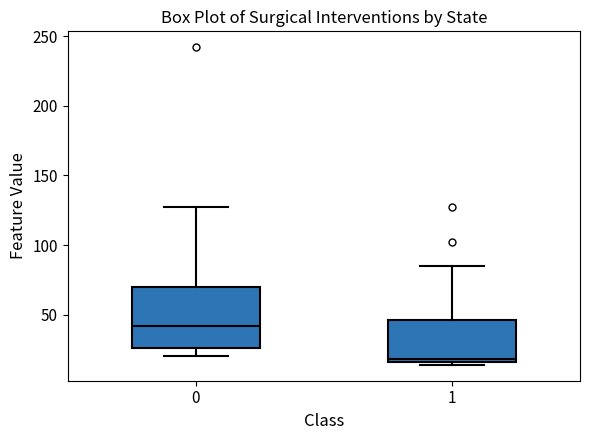

Reading left to right, transcribe this box plot: for each box, give where its median line is, the range the box spans, and where its two whiskers end, as read against the y-axis. The values are not printed on the chart, so give them approximately, as read against the axis.

0: median 40, box 25 to 70, whiskers 20 to 125
1: median 20, box 15 to 45, whiskers 15 (just below the box's lower edge) to 85